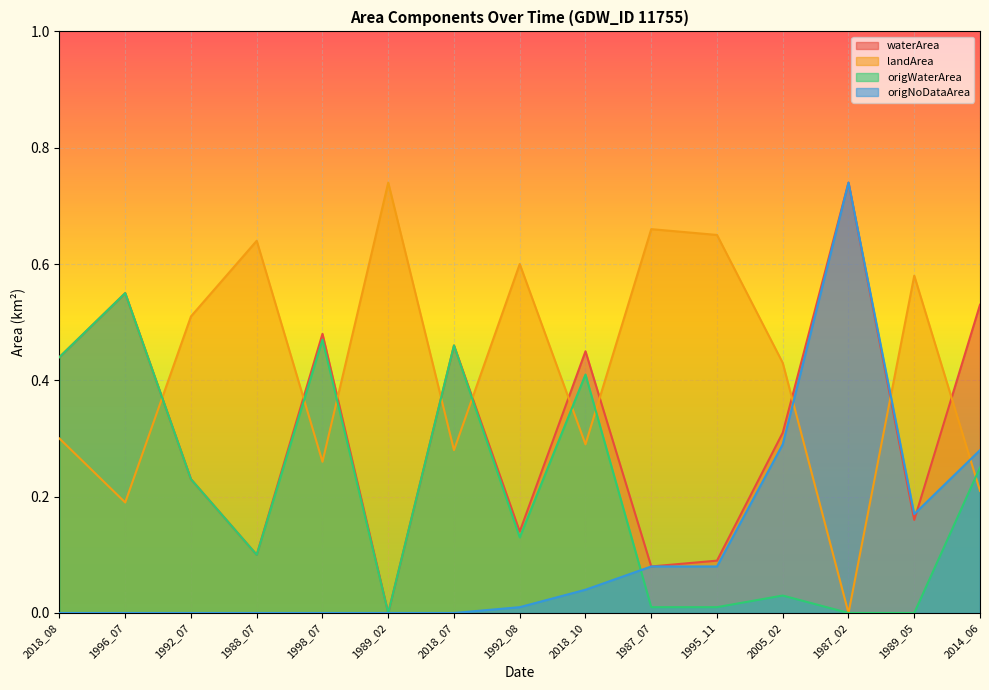

True or false: waterArea and origWaterArea intersect in this chart.

False